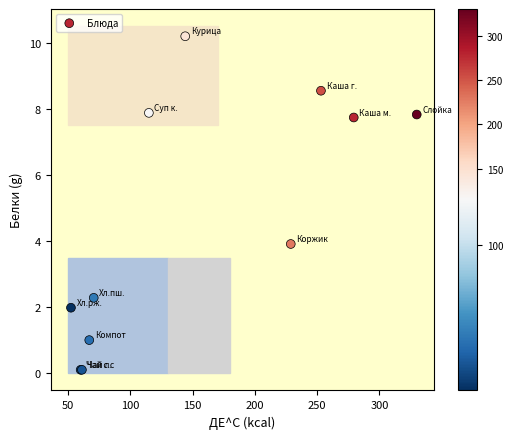

What Y value in the scatter plot is closest to 5?

3.9